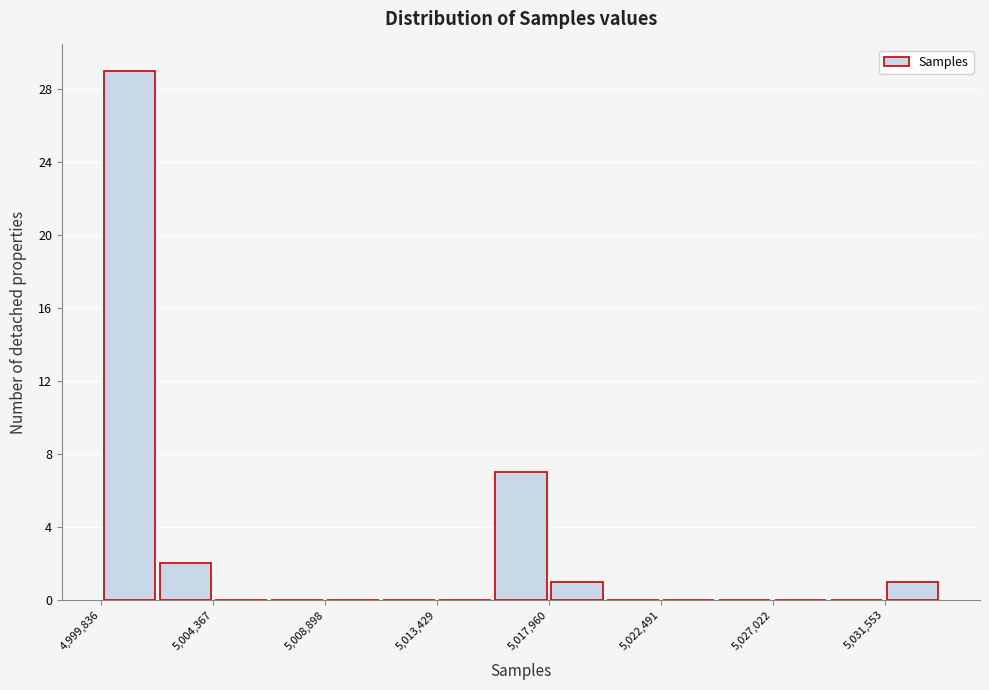

Which range on the x-axis has the tallest bar?

5000000 to 5002000